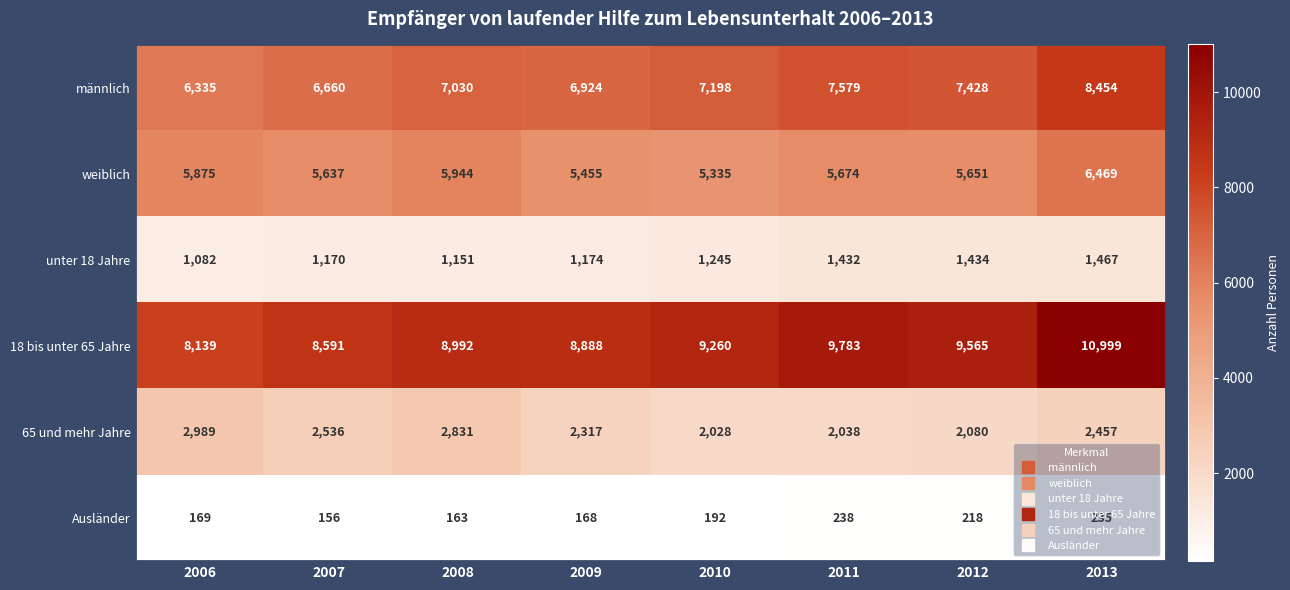

The value of unter 18 Jahre at 2011 is 1432. True or false?

True